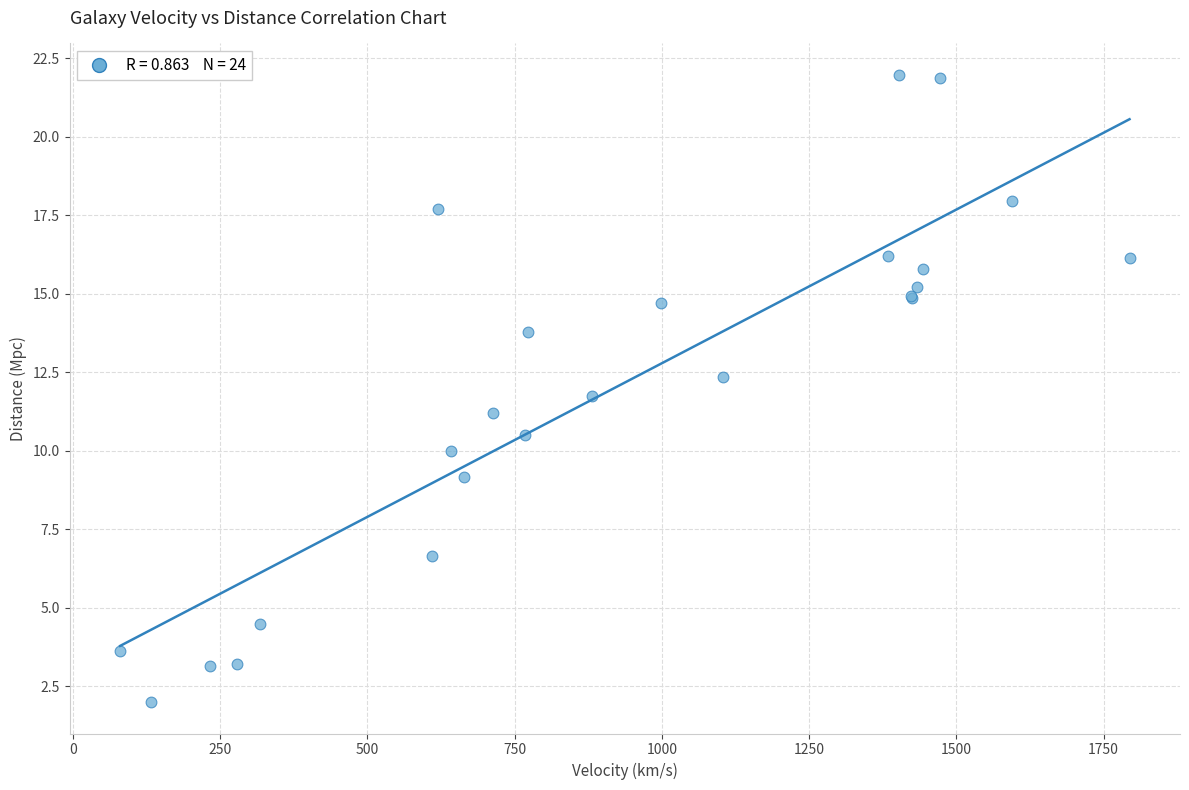

What Y value in the scatter plot is closest to 11?

11.2